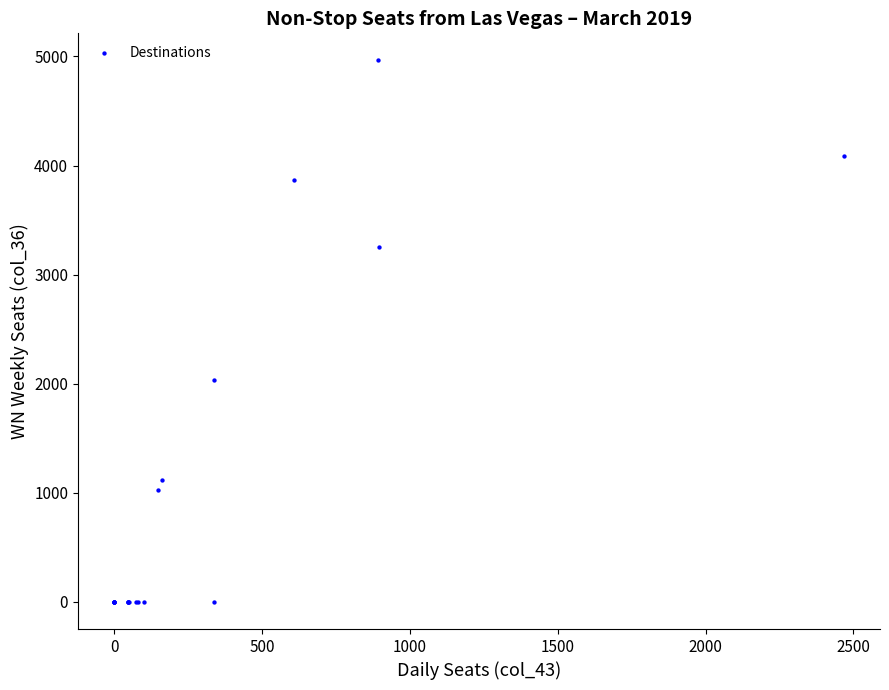

What Y value in the scatter plot is closest to 2482?

2038.1